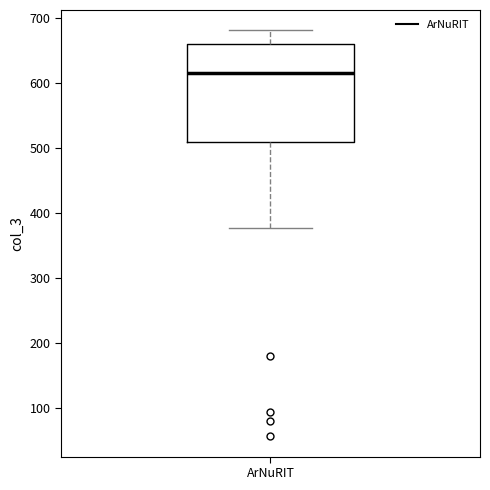

Transcribe this box plot: give where the median line is, the range the box spans, and where the two whiskers end, as read against the y-axis. The values are not printed on the chart, so give them approximately, as read against the axis.

median 620, box 510 to 660, whiskers 380 to 680